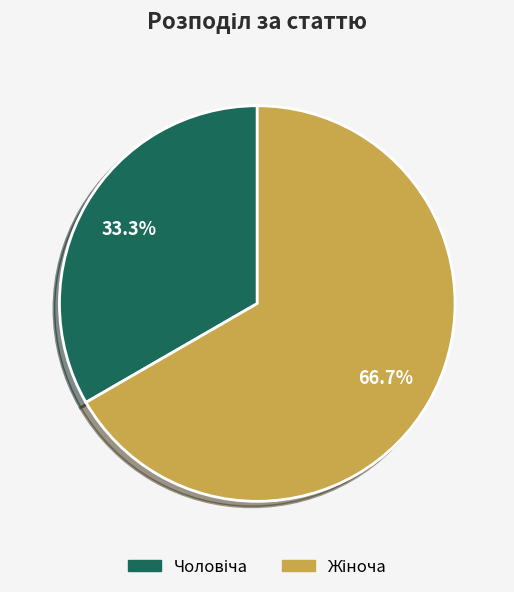

Does any single category account for the majority?

Yes